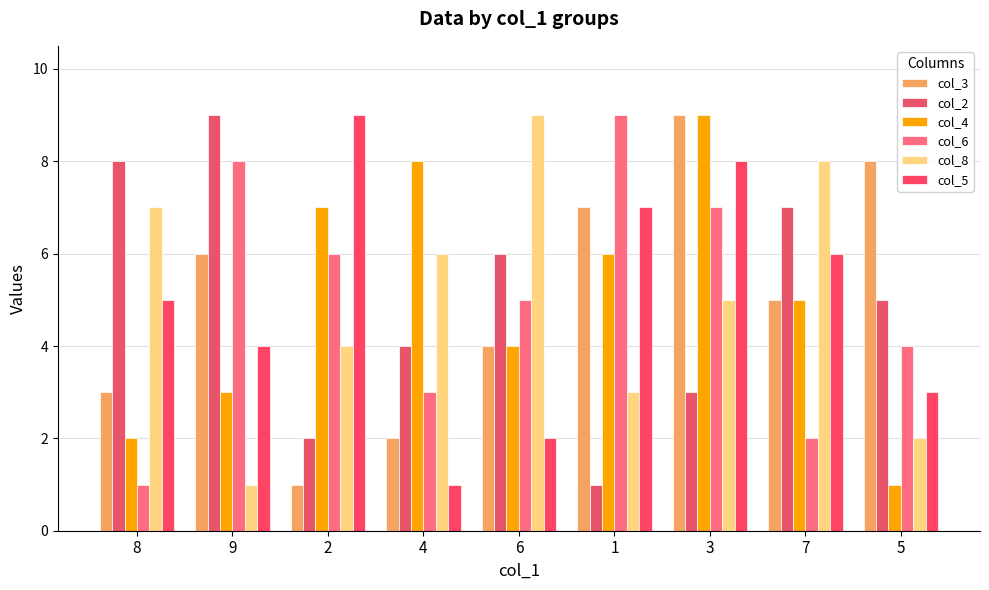

At how many categories does at least one series exceed 4?

9